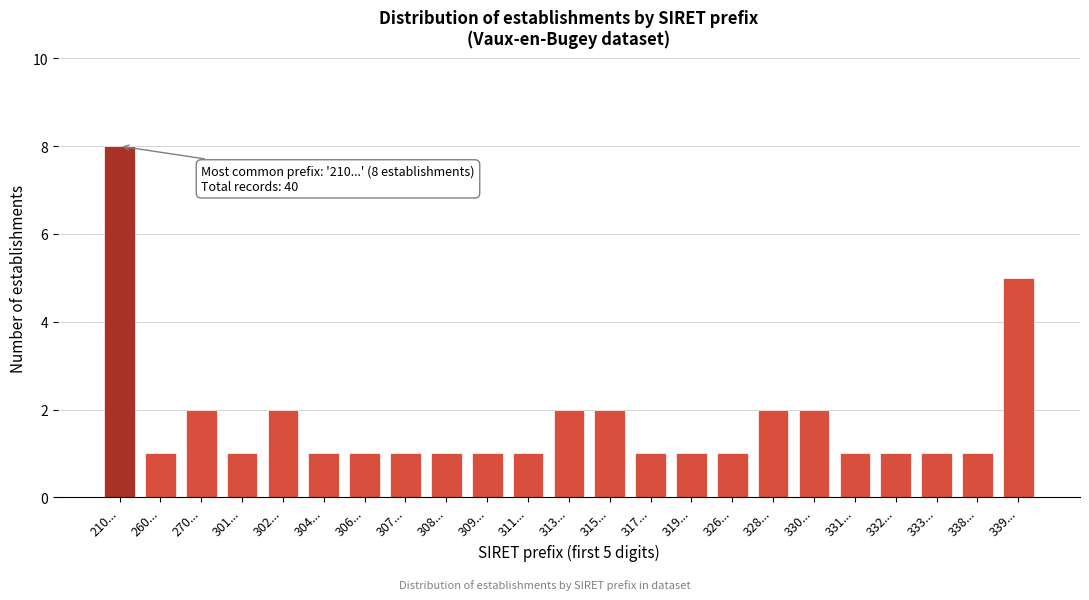

Reading right to left, list all the values displayed in this chart.

339...=5	338...=1	333...=1	332...=1	331...=1	330...=2	328...=2	326...=1	319...=1	317...=1	315...=2	313...=2	311...=1	309...=1	308...=1	307...=1	306...=1	304...=1	302...=2	301...=1	270...=2	260...=1	210...=8